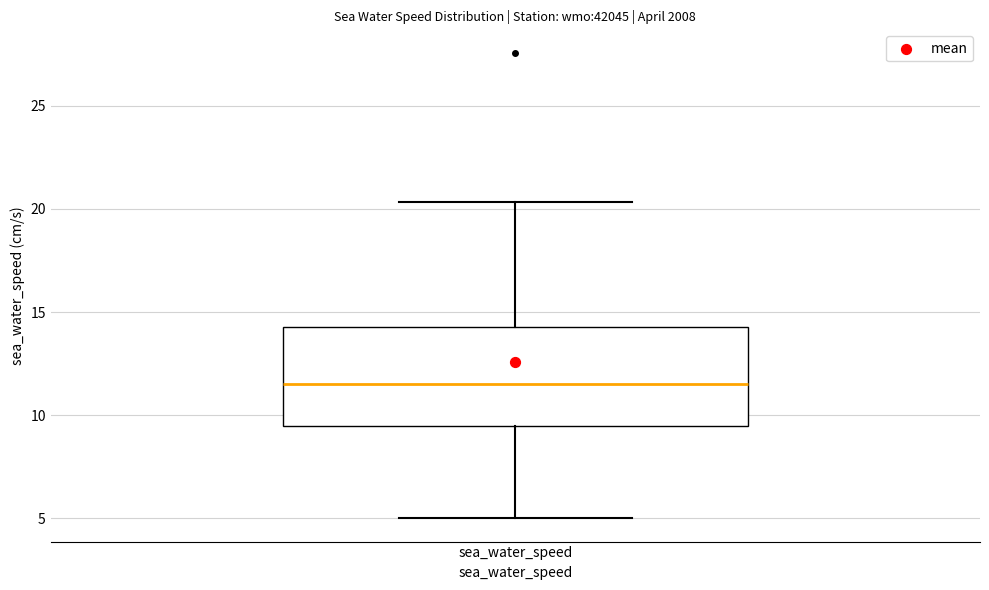

Transcribe this box plot: give where the median line is, the range the box spans, and where the two whiskers end, as read against the y-axis. The values are not printed on the chart, so give them approximately, as read against the axis.

median 11.5, box 9.5 to 14.5, whiskers 5.0 to 20.5